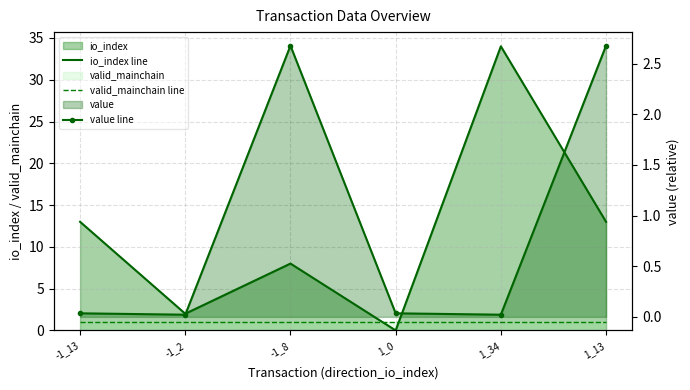

At which label is value line closest to 1?

-1_13